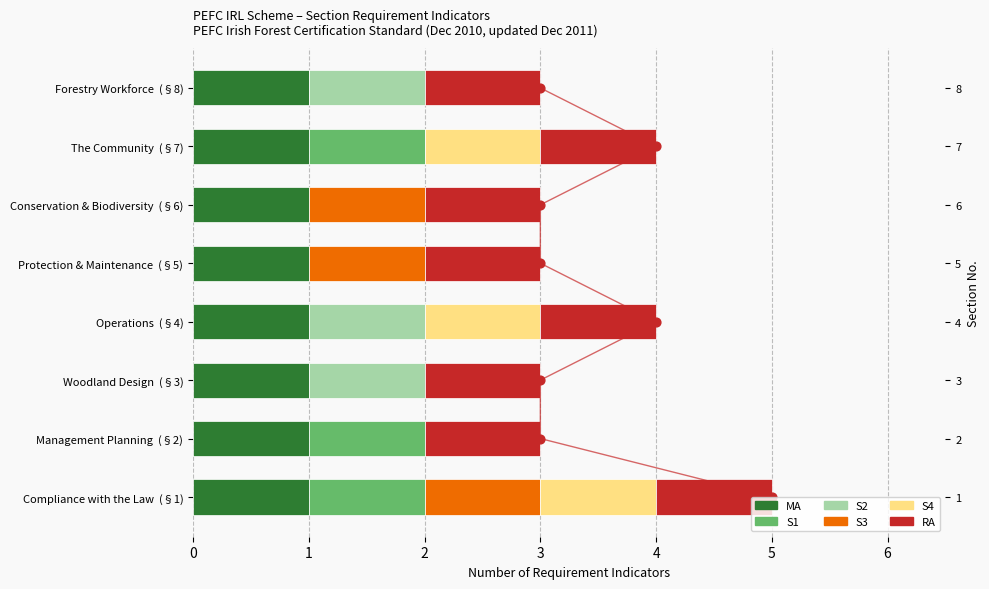

Is the value of S1 at Woodland Design (§3) greater than the value of S3 at Compliance with the Law (§1)?

No